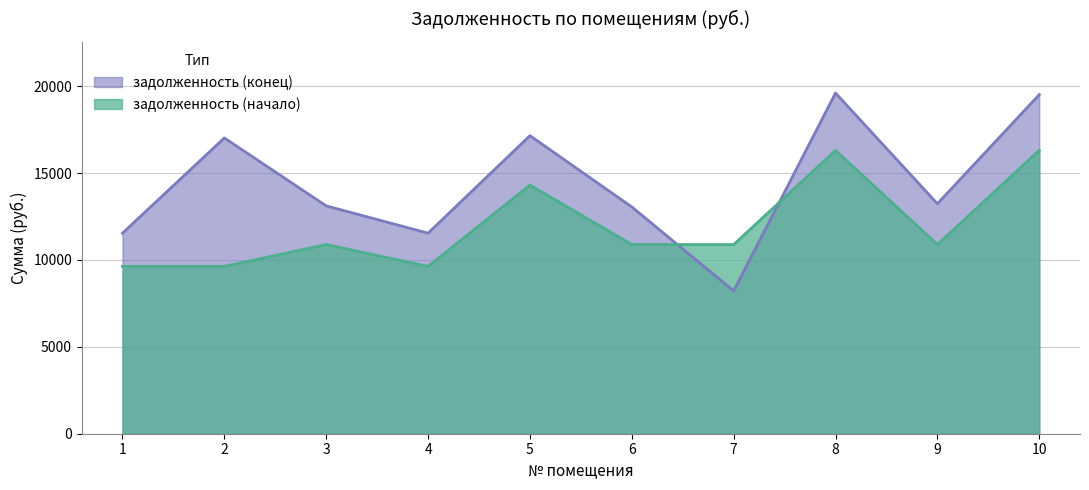

Which has a higher value, 2 or 10?

10